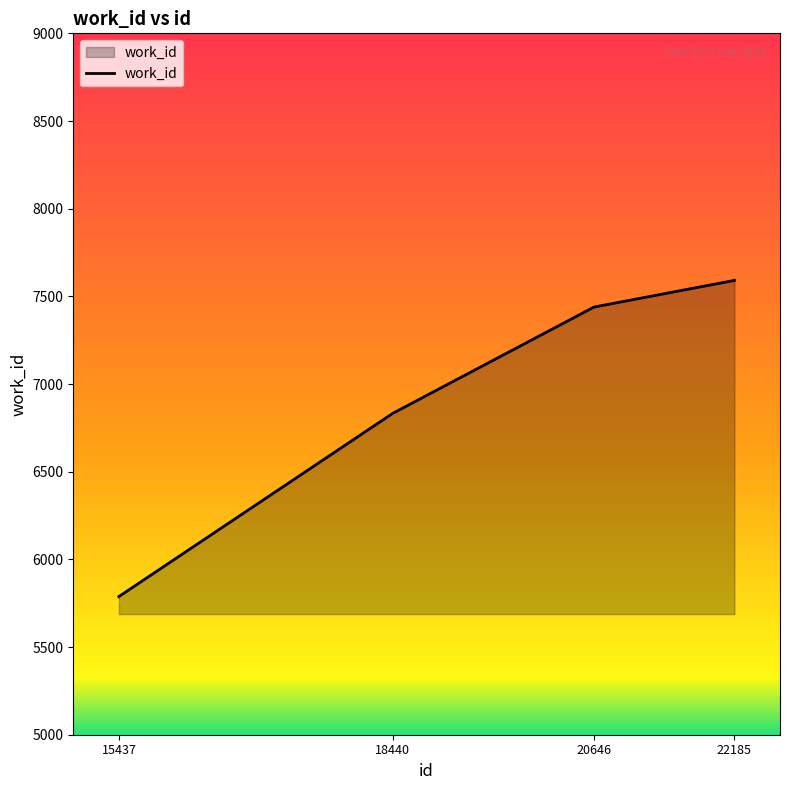

What is the ratio of the value at 20646 to the value at 22185?

1.0